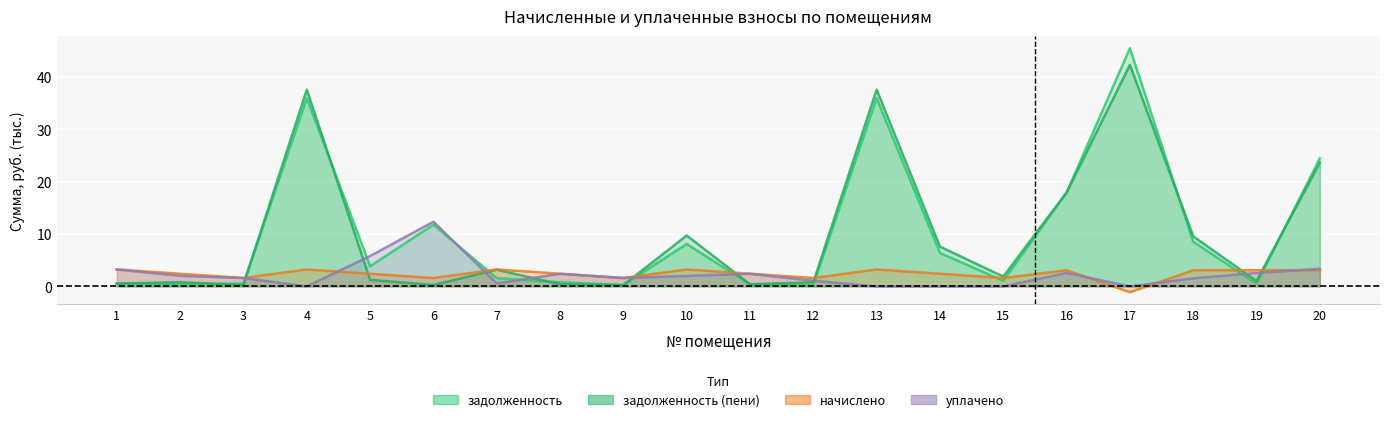

In задолженность (пени), how many points are higher than both neighbors (excluding endpoints)?

6